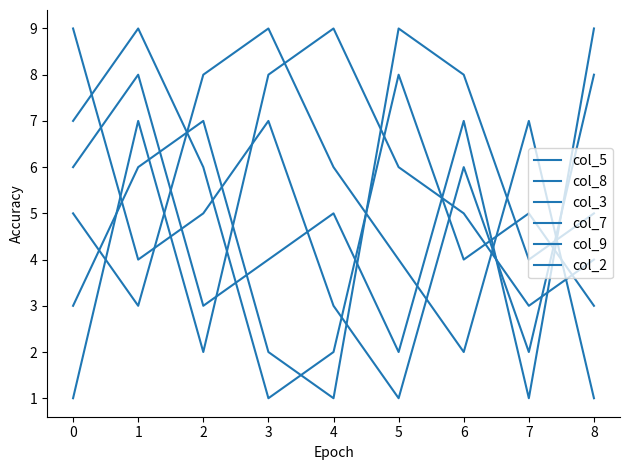

How many lines are shown in the chart?

6